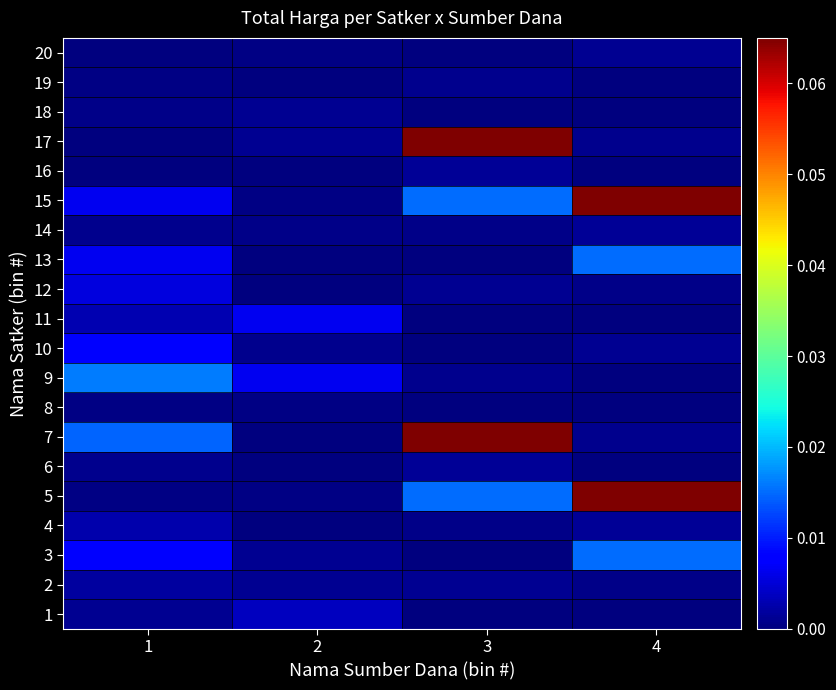

Reading right to left, list all the values displayed in this chart.

1: 4=0.0	3=0.0	2=0.0	1=0.0
2: 4=0.0	3=0.0	2=0.0	1=0.0
3: 4=0.0	3=0.0	2=0.0	1=0.0
4: 4=0.0	3=0.0	2=0.0	1=0.0
5: 4=0.1	3=0.0	2=0.0	1=0.0
6: 4=0.0	3=0.0	2=0.0	1=0.0
7: 4=0.0	3=0.1	2=0.0	1=0.0
8: 4=0.0	3=0.0	2=0.0	1=0.0
9: 4=0.0	3=0.0	2=0.0	1=0.0
10: 4=0.0	3=0.0	2=0.0	1=0.0
11: 4=0.0	3=0.0	2=0.0	1=0.0
12: 4=0.0	3=0.0	2=0.0	1=0.0
13: 4=0.0	3=0.0	2=0.0	1=0.0
14: 4=0.0	3=0.0	2=0.0	1=0.0
15: 4=0.1	3=0.0	2=0.0	1=0.0
16: 4=0.0	3=0.0	2=0.0	1=0.0
17: 4=0.0	3=0.1	2=0.0	1=0.0
18: 4=0.0	3=0.0	2=0.0	1=0.0
19: 4=0.0	3=0.0	2=0.0	1=0.0
20: 4=0.0	3=0.0	2=0.0	1=0.0